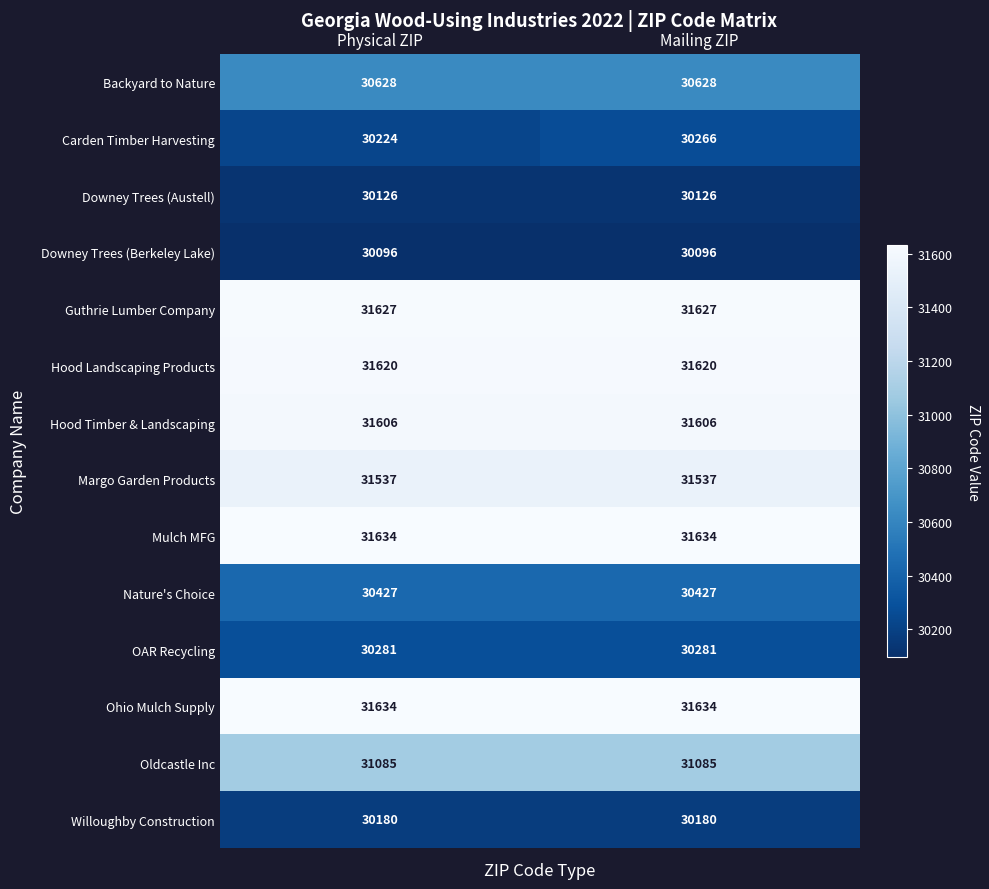

At which category is the sum across all series the highest?

Mailing ZIP